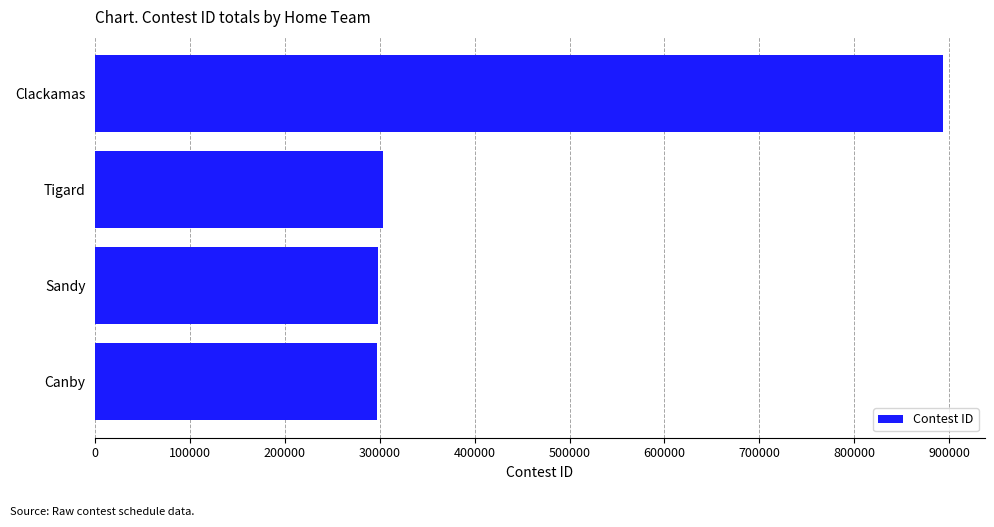

At which category does the chart reach its peak across all series?

Clackamas